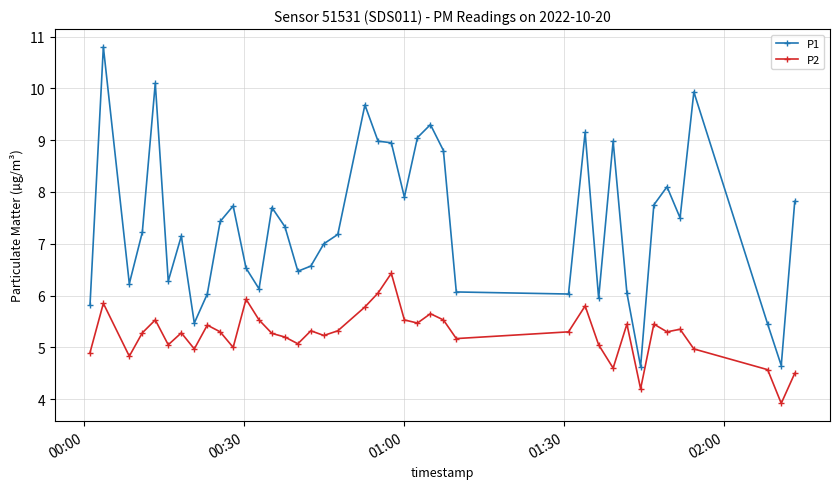

Which series has the widest spread of values?

P1